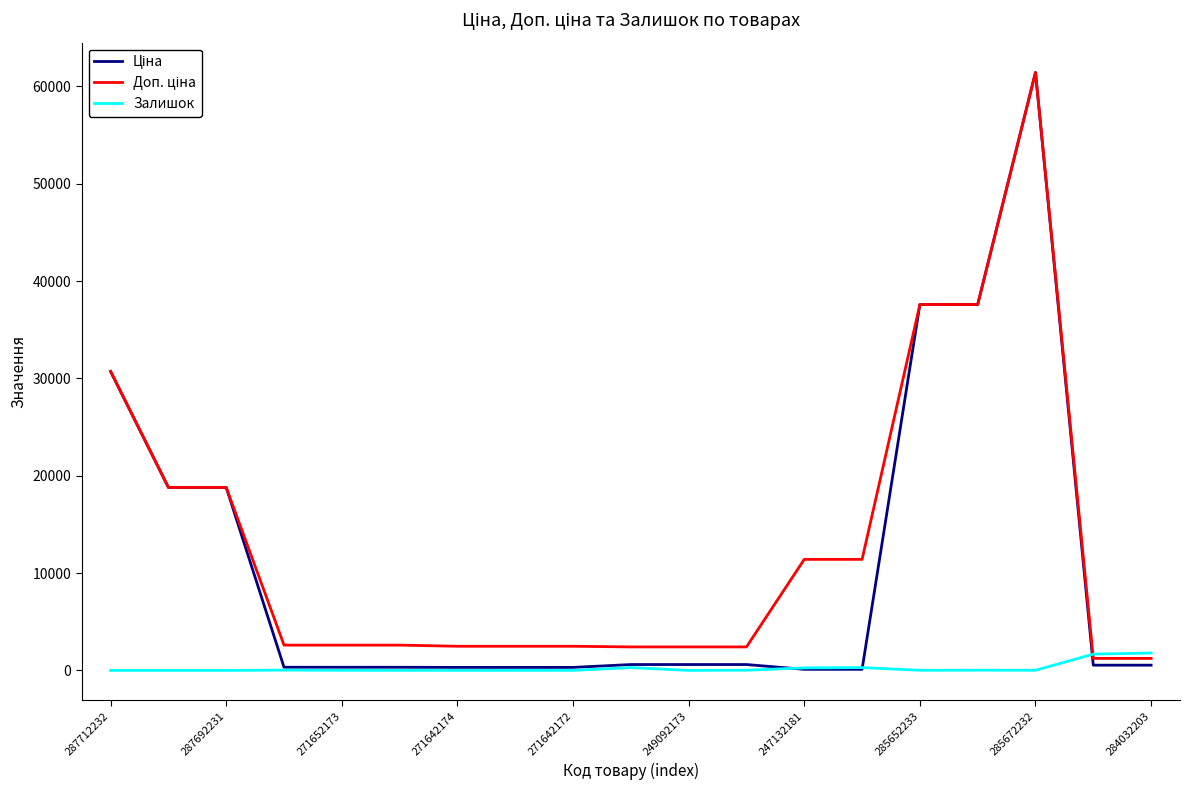

How many lines are shown in the chart?

3